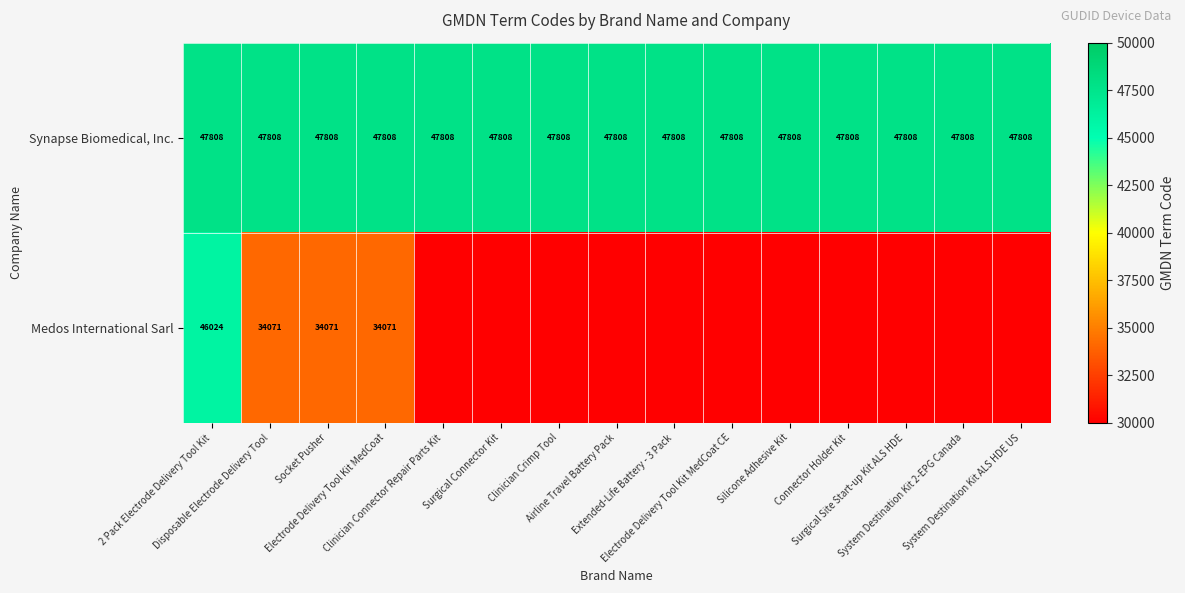

What is the average value of the Synapse Biomedical, Inc. series?

47808